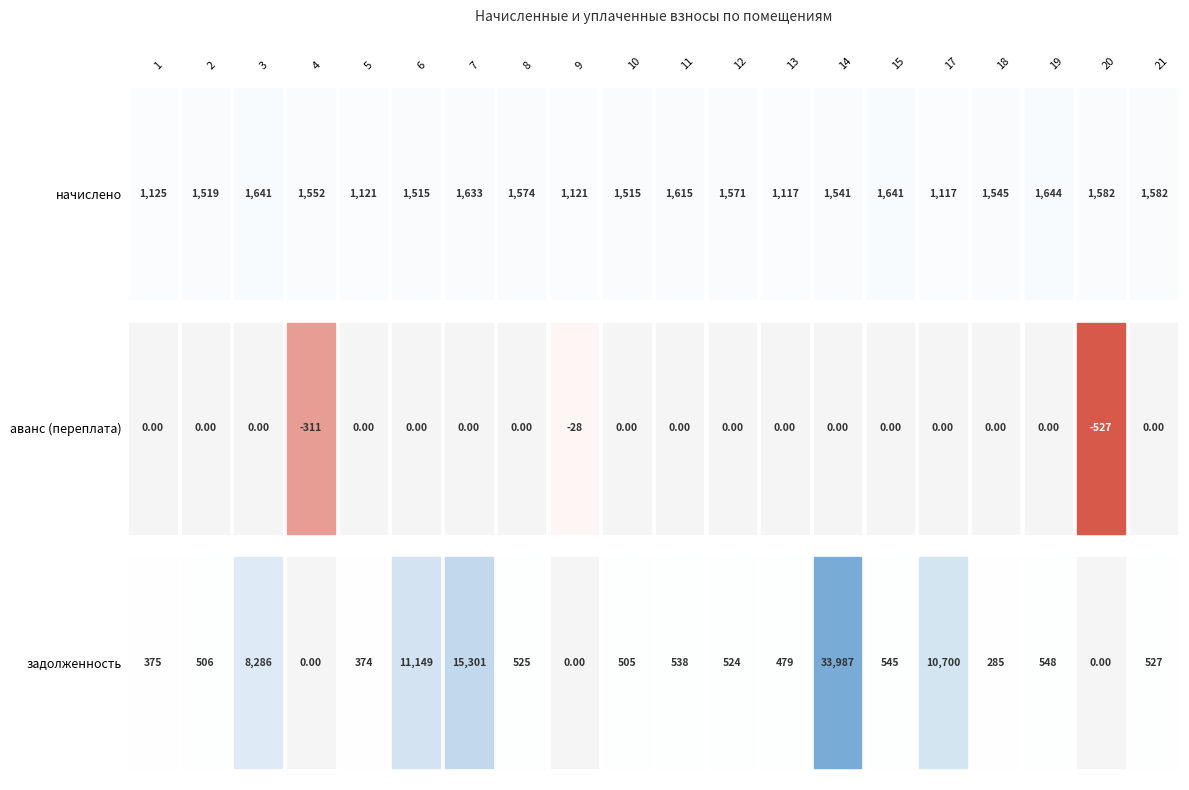

Rank the categories by 2 value from highest to lowest.

1, 2, 3, 5, 6, 7, 8, 10, 11, 12, 13, 14, 15, 17, 18, 19, 21, 9, 4, 20